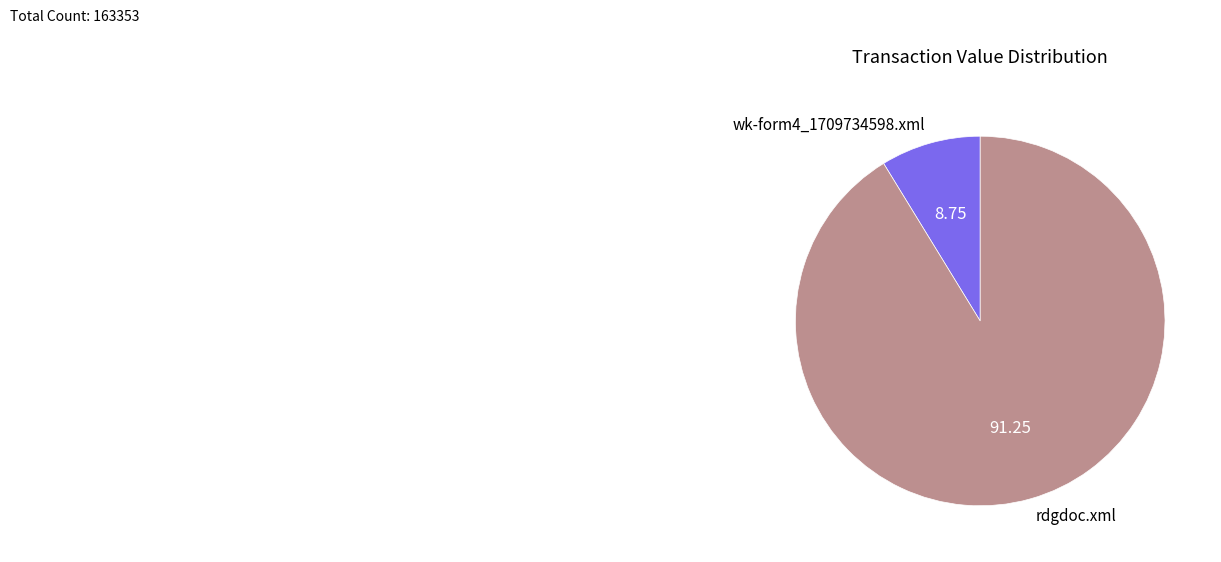

Combined, do rdgdoc.xml and wk-form4_1709734598.xml account for over 50%?

Yes